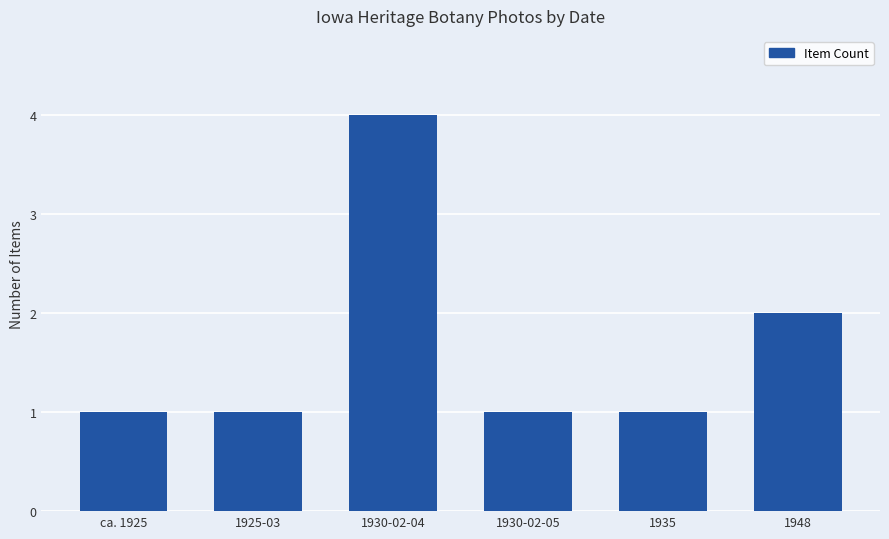

Reading left to right, extract all data points from this chart.

1	1	4	1	1	2